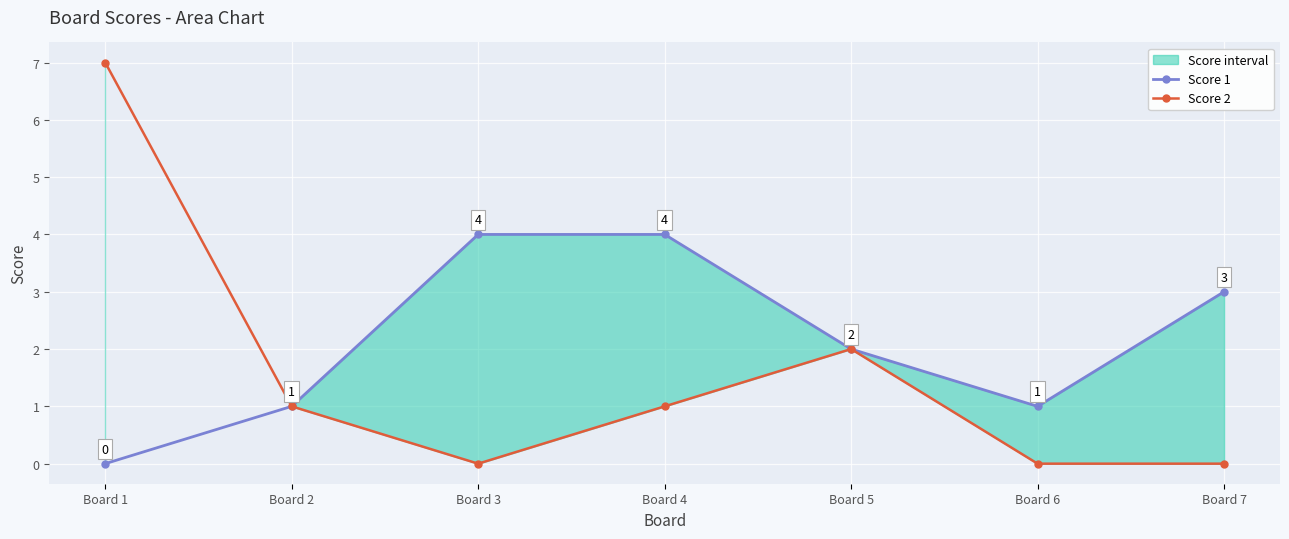

True or false: Score 1 has a value of 6 at Board 4.

False